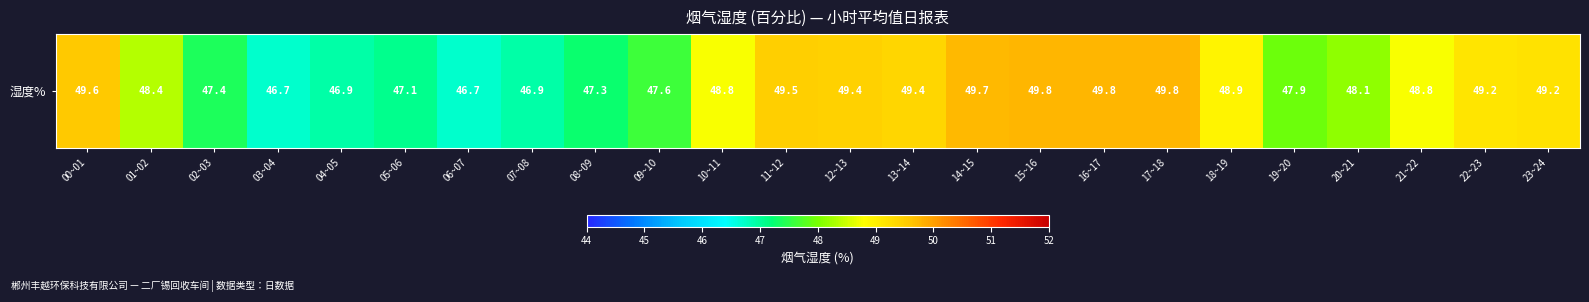

What is the change in value from 03~04 to 12~13?

+2.7